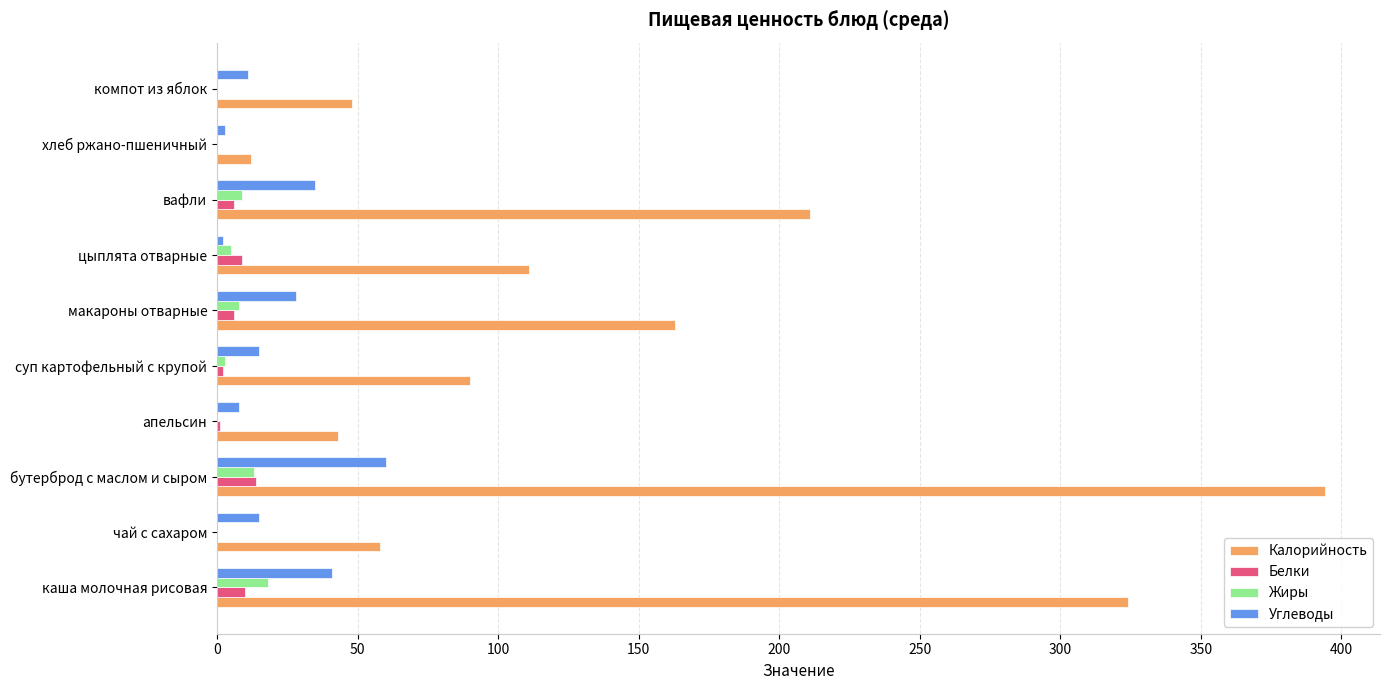

Count the number of categories in the chart.

10